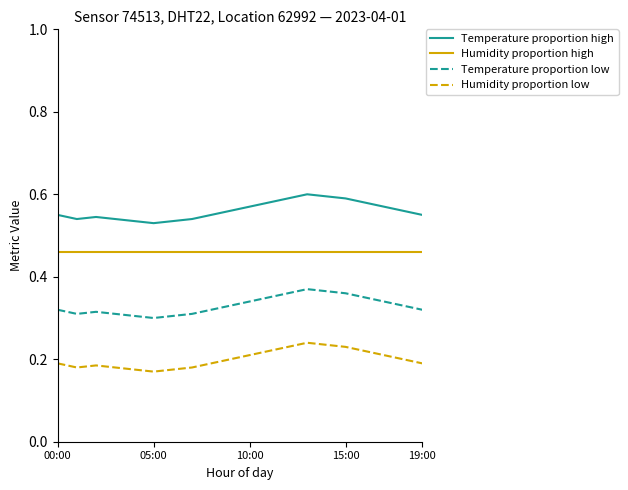

Which series has the largest total across all categories?

Temperature proportion high